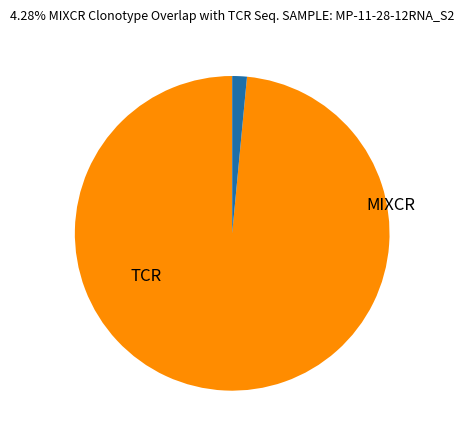

Is there any slice that represents more than half of the pie?

Yes